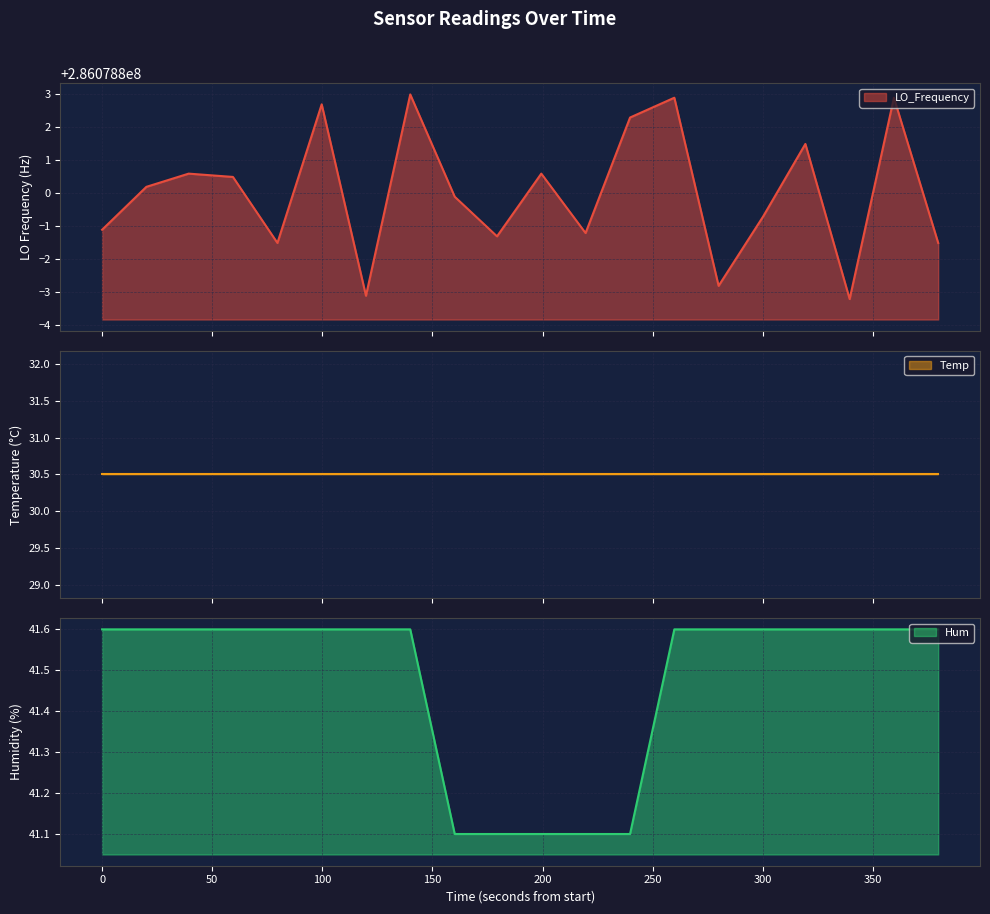

What is the maximum value for Hum?

41.6